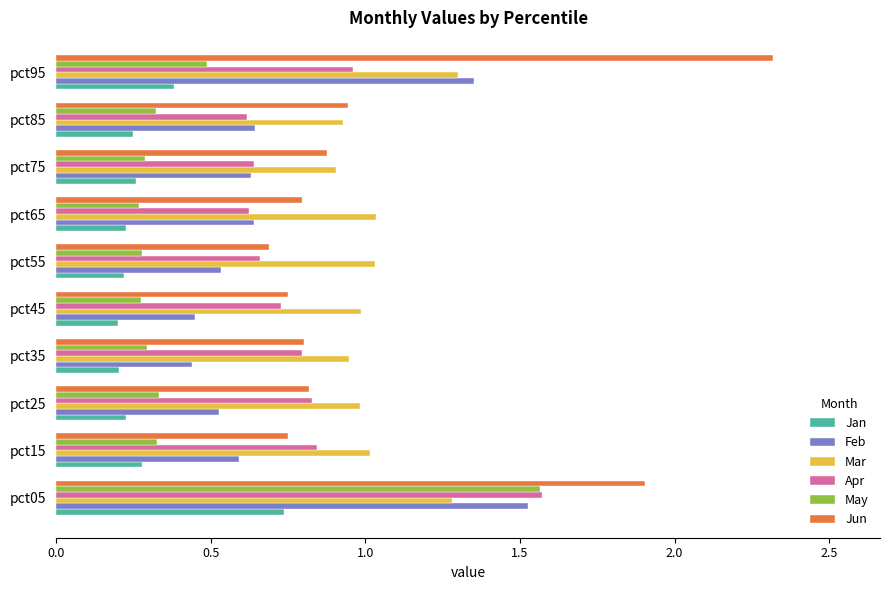

Is it true that Feb equals 0.2 at pct15?

False